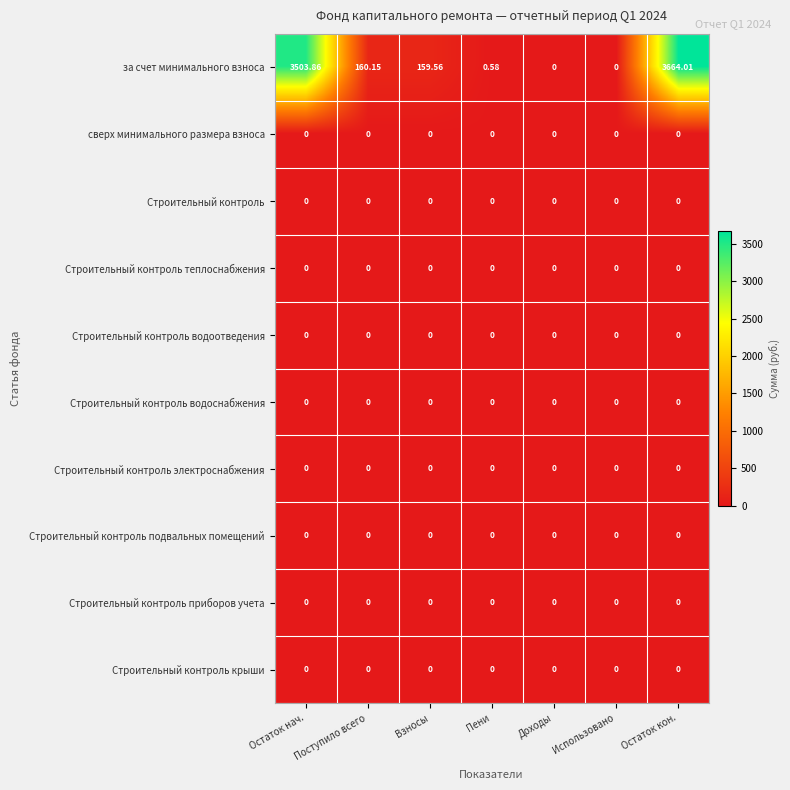

Which series changed the most between Пени and Остаток кон.?

за счет минимального взноса